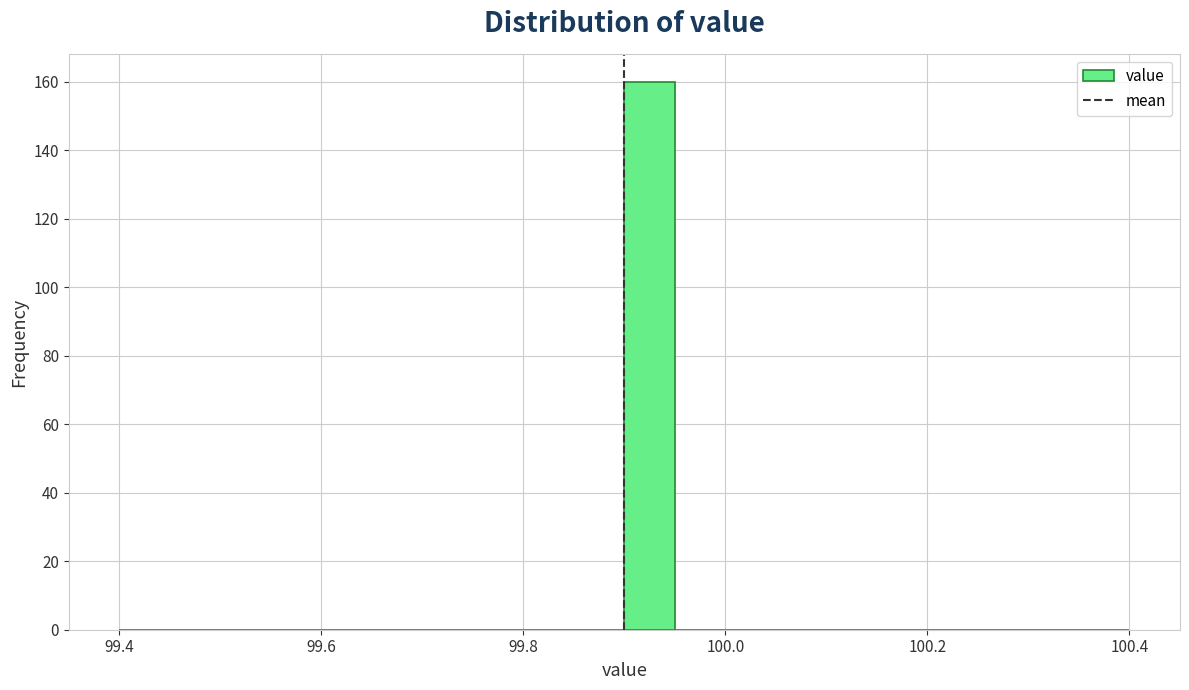

Around what value on the x-axis is the tallest bar? Give the approximate position of its centre, as read against the axis.

99.92